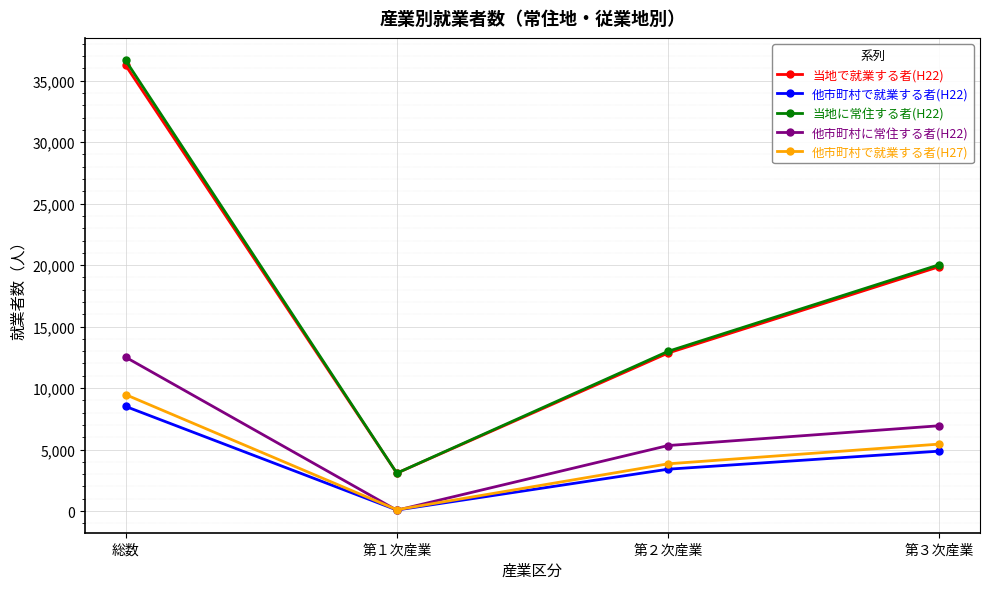

Which series changed the most between 総数 and 第２次産業?

当地に常住する者(H22)